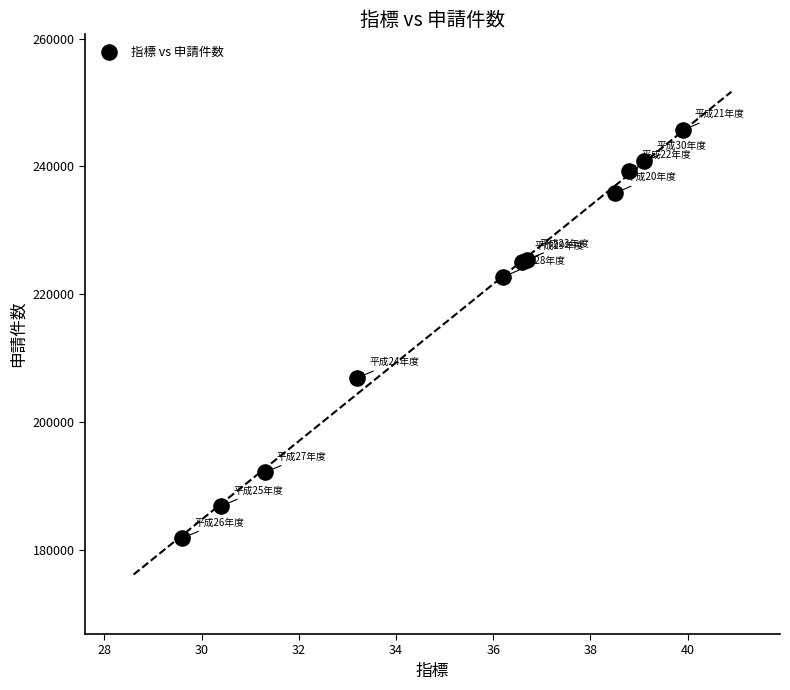

What Y value in the scatter plot is closest to 213726?

206879